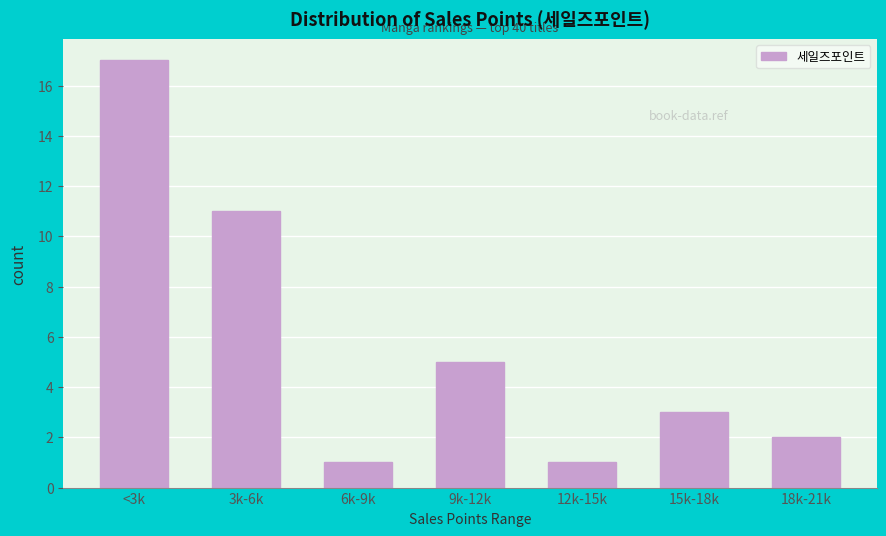

Reading left to right, what are all the values shown in this chart?

17	11	1	5	1	3	2